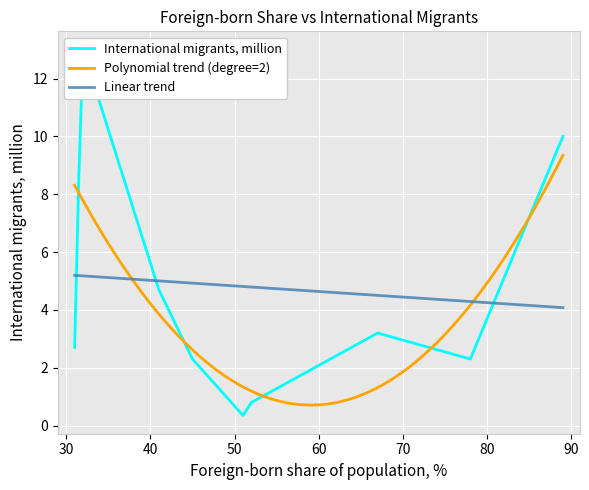

What is the sum of all values?

48.0